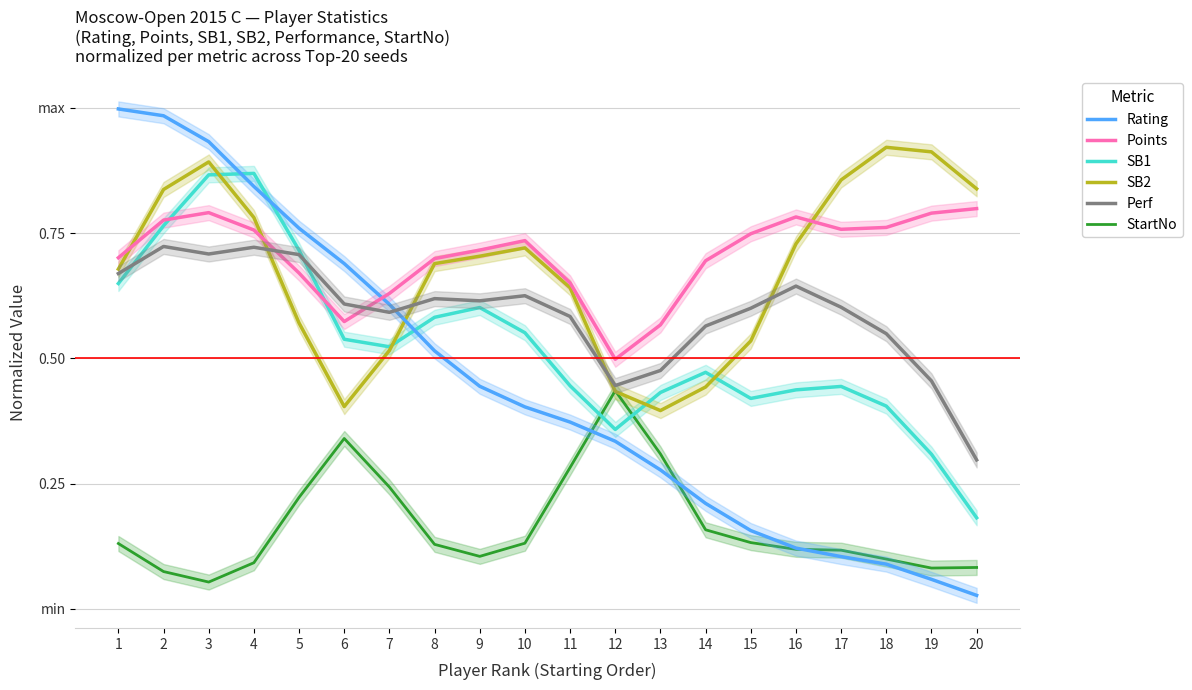

True or false: SB1 has more than 1 points higher than both neighbors.

True